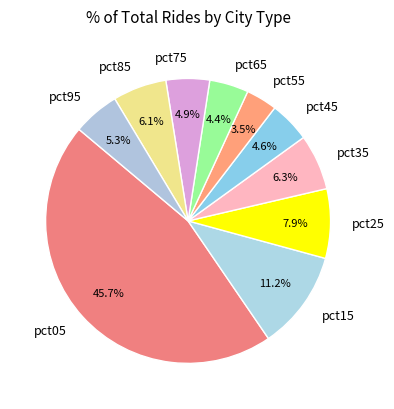

Does any single category account for the majority?

No